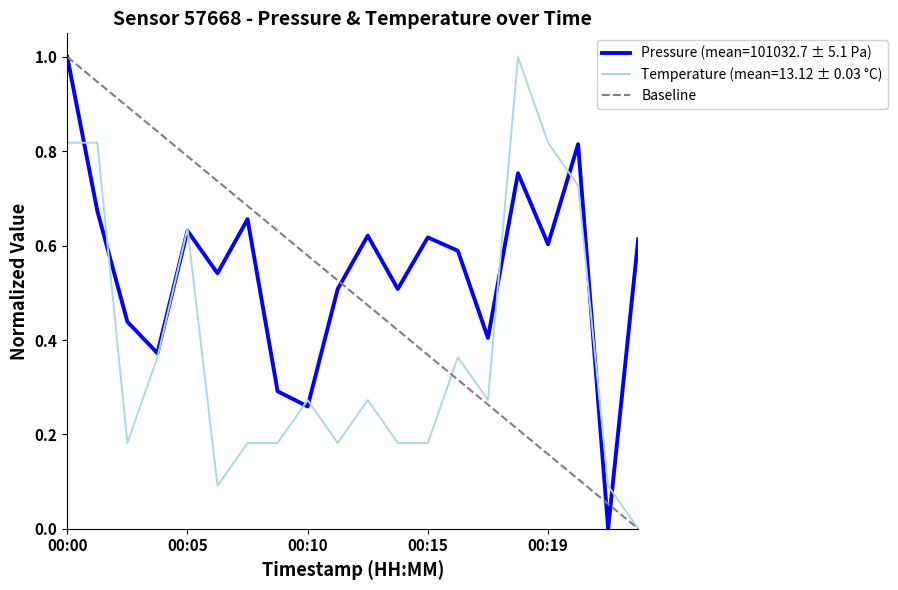

What is the value of the 1st point from the left?

1